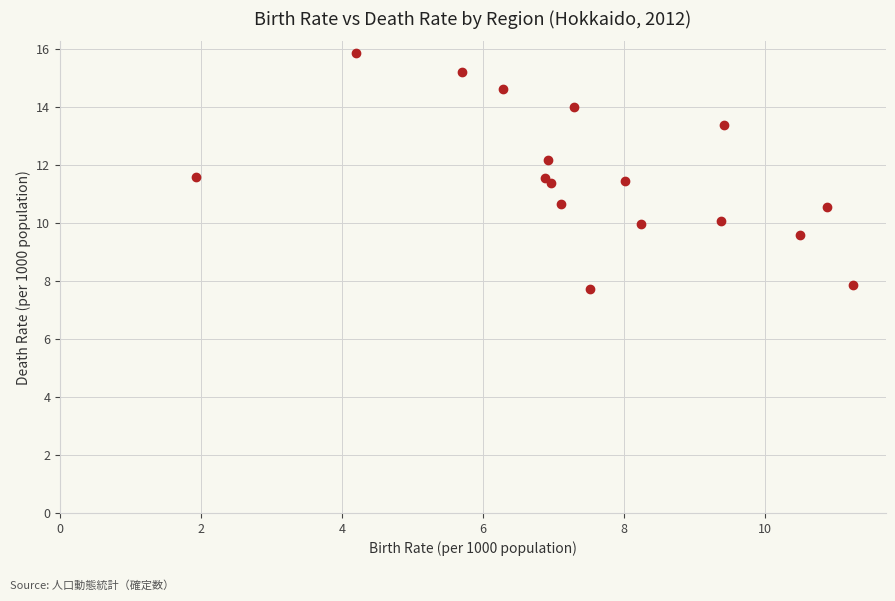

What is the range of X values (max minus min)?

9.3